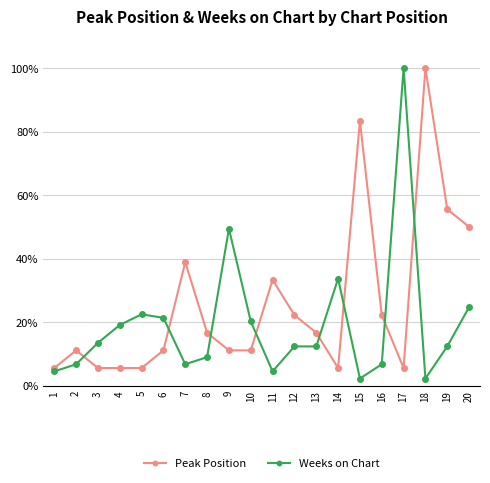

Which series has the largest range (max minus min)?

Weeks on Chart